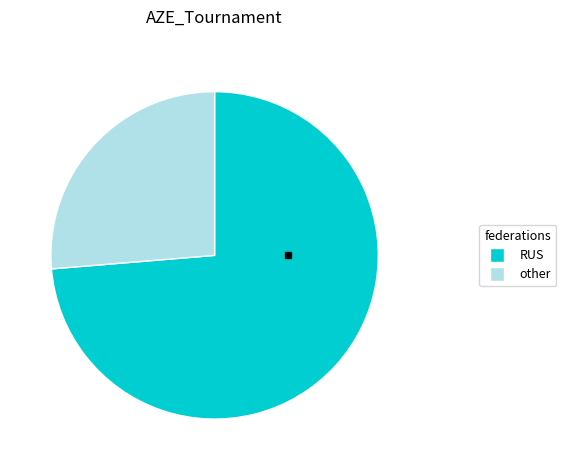

Does any single category account for the majority?

Yes